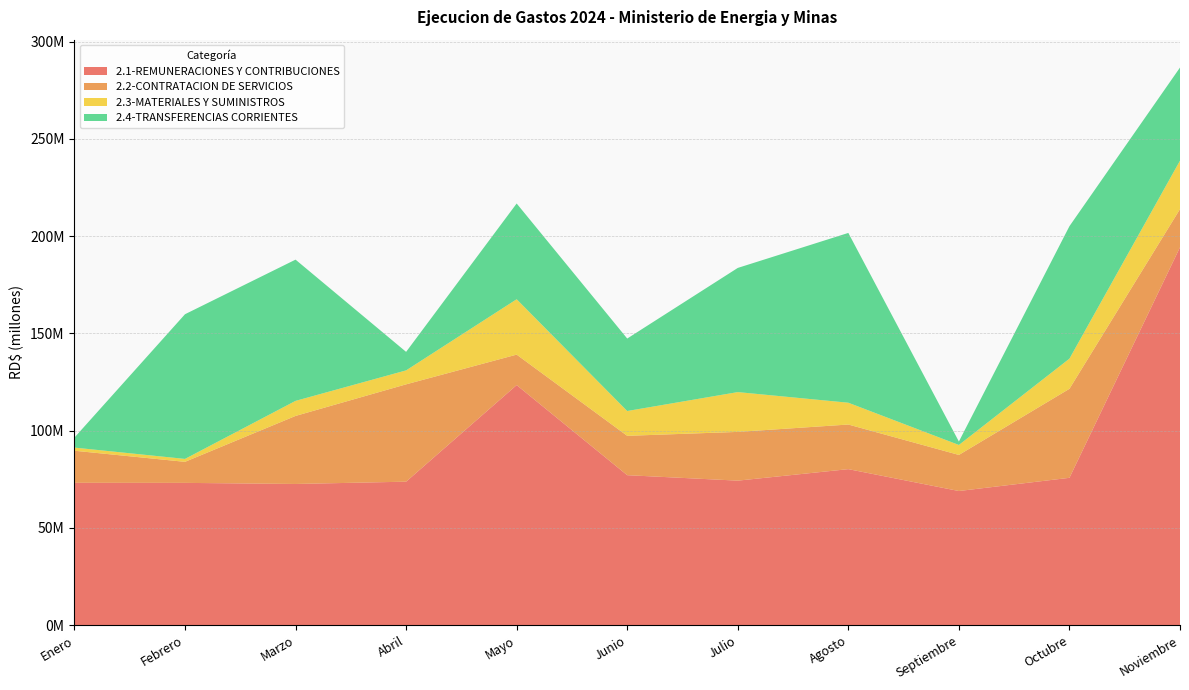

Reading left to right, extract all data points from this chart.

2.1-REMUNERACIONES Y CONTRIBUCIONES: Enero=73152176.3	Febrero=73112361.6	Marzo=72549763.2	Abril=73729233.5	Mayo=123411312.5	Junio=77071278.0	Julio=74262556.3	Agosto=80177509.5	Septiembre=68924971.9	Octubre=75719442.7	Noviembre=194298907.6
2.2-CONTRATACION DE SERVICIOS: Enero=16492158.9	Febrero=10822035.3	Marzo=35001889.1	Abril=50066761.3	Mayo=15673340.2	Junio=20244998.2	Julio=25071061.1	Agosto=22950054.4	Septiembre=18559511.3	Octubre=45779012.6	Noviembre=19626929.5
2.3-MATERIALES Y SUMINISTROS: Enero=1617521.9	Febrero=1508106.4	Marzo=7742668.7	Abril=7177680.0	Mayo=28481002.6	Junio=12761619.5	Julio=20477569.5	Agosto=11214958.6	Septiembre=5130852.9	Octubre=15511333.3	Noviembre=24919007.3
2.4-TRANSFERENCIAS CORRIENTES: Enero=5146880.6	Febrero=74414940.5	Marzo=72642077.2	Abril=9521293.8	Mayo=49249568.1	Junio=37272495.2	Julio=63864250.6	Agosto=87336732.7	Septiembre=1764398.8	Octubre=68129944.4	Noviembre=47898535.3